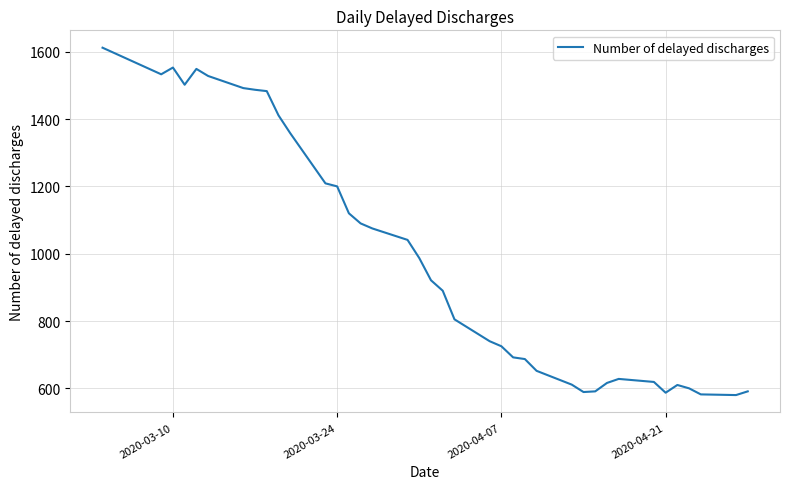

What is the difference between the maximum and minimum values?

1032